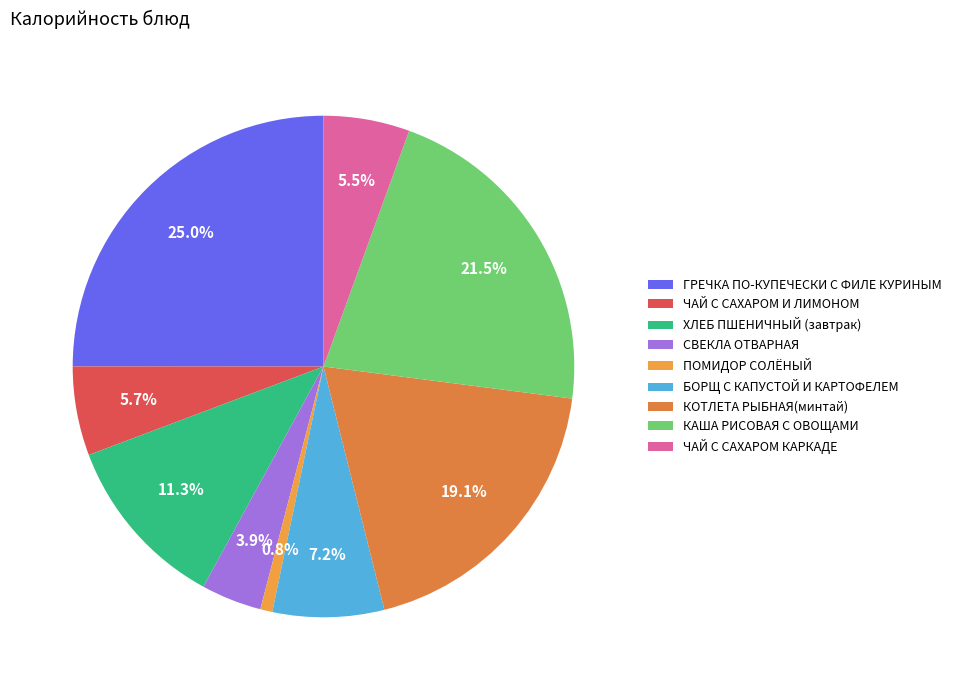

True or false: ХЛЕБ ПШЕНИЧНЫЙ (завтрак) accounts for 5% of the total.

False